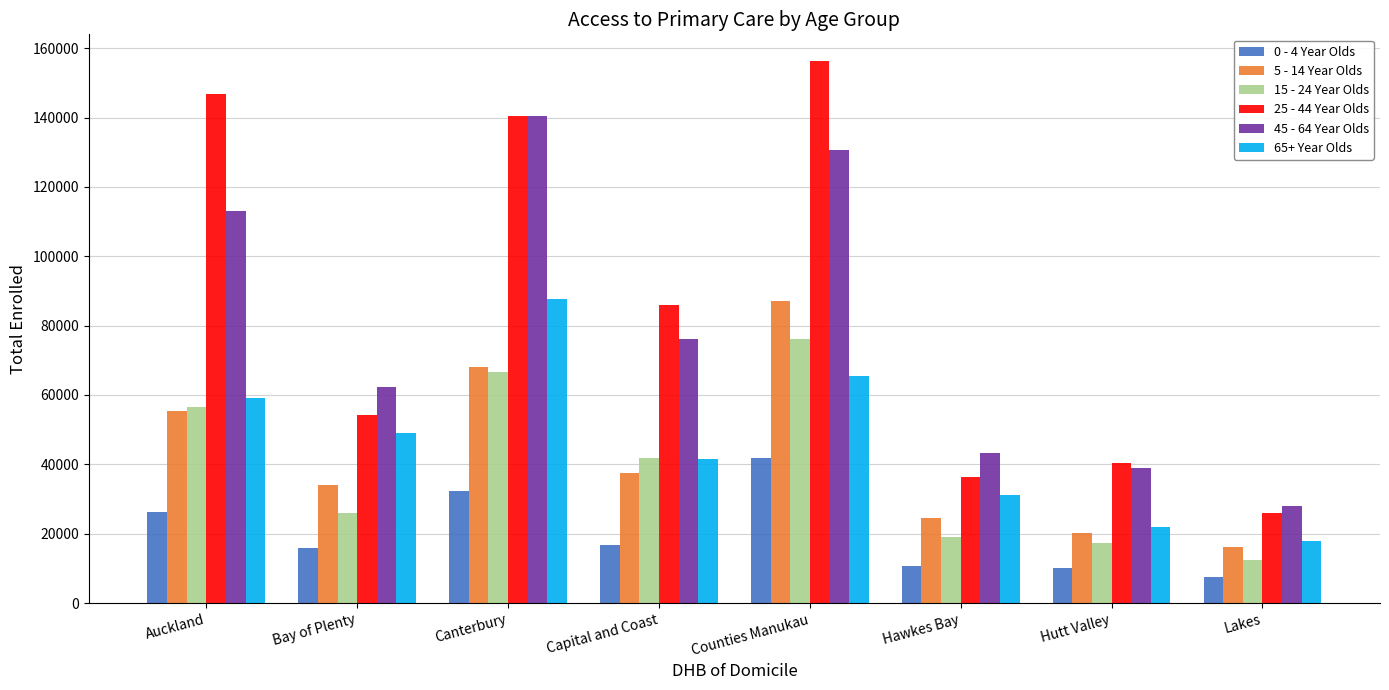

What is the maximum value shown in the chart?

156175